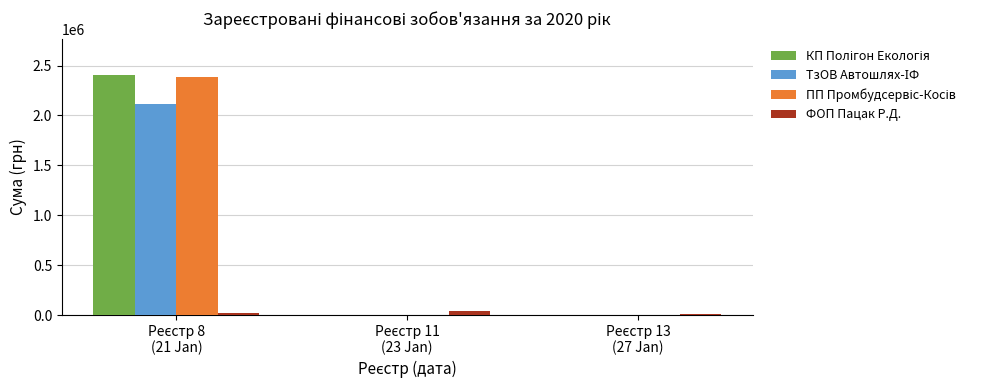

What is the maximum value shown in the chart?

2407834.6